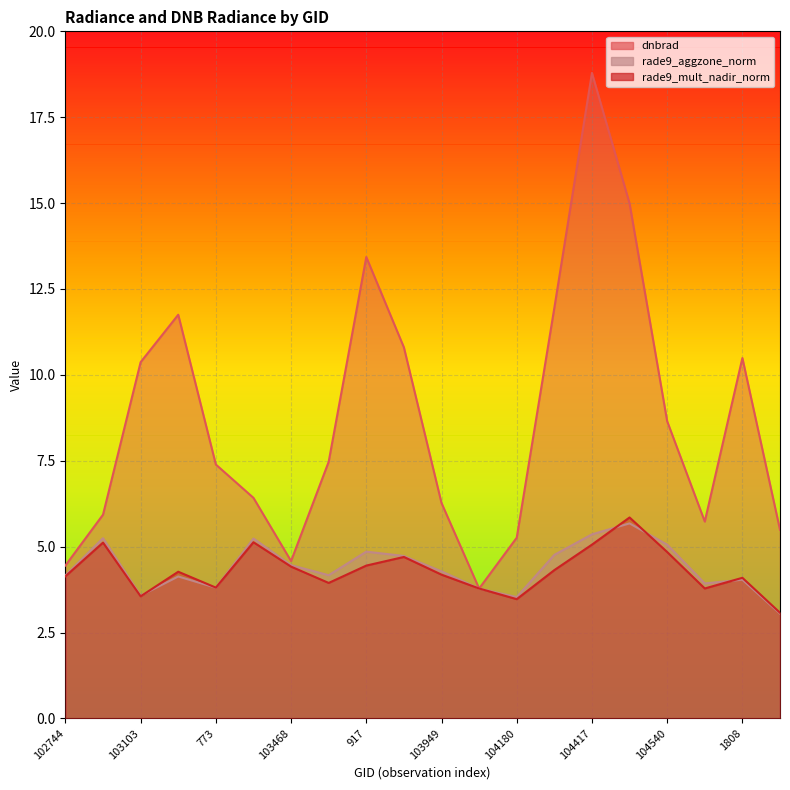

What is the label of the 13th point from the right?

103586